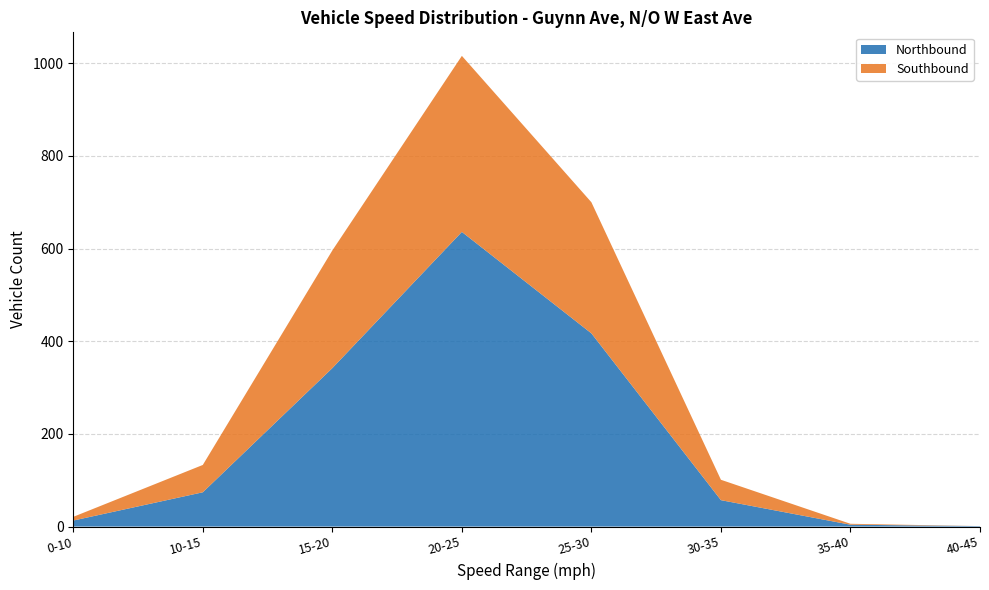

Reading left to right, extract all data points from this chart.

Northbound: 13	74	342	636	417	57	4	1
Southbound: 8	59	254	380	283	44	2	0